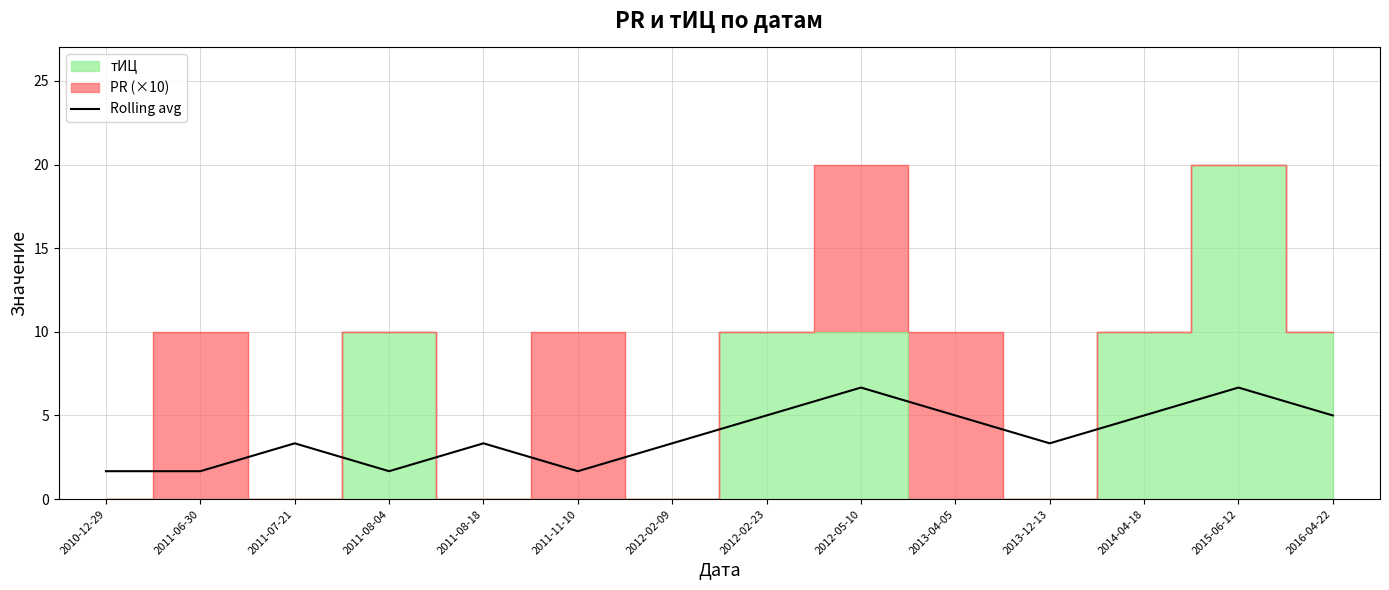

How many points are higher than both their immediate neighbors (excluding endpoints)?

4